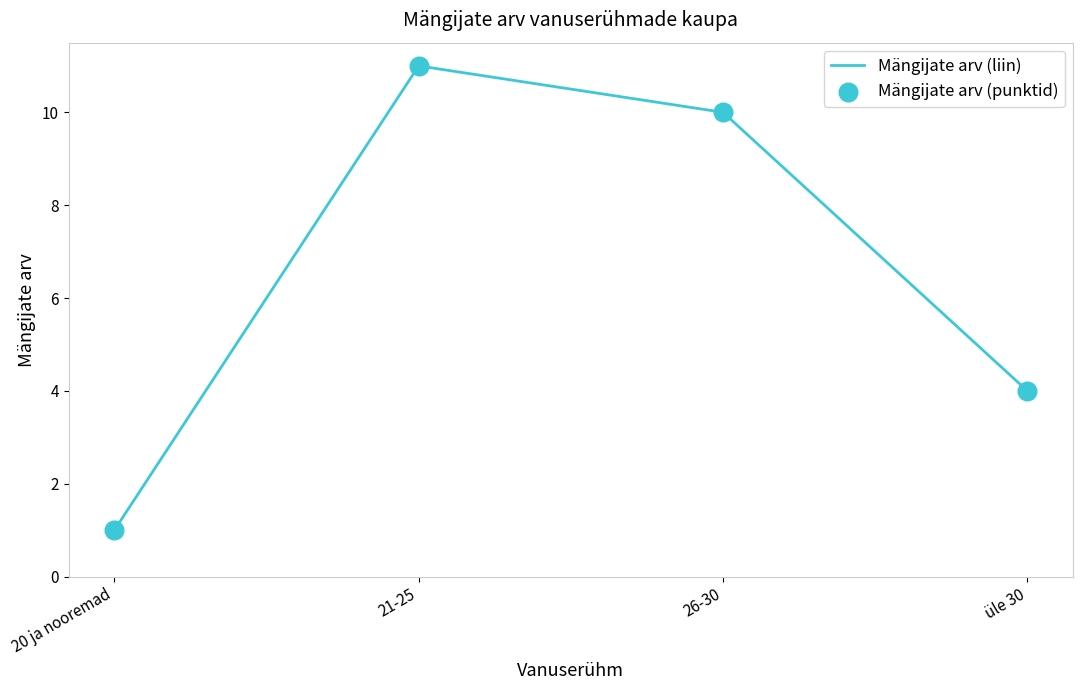

True or false: the data shows 6 at 21-25.

False